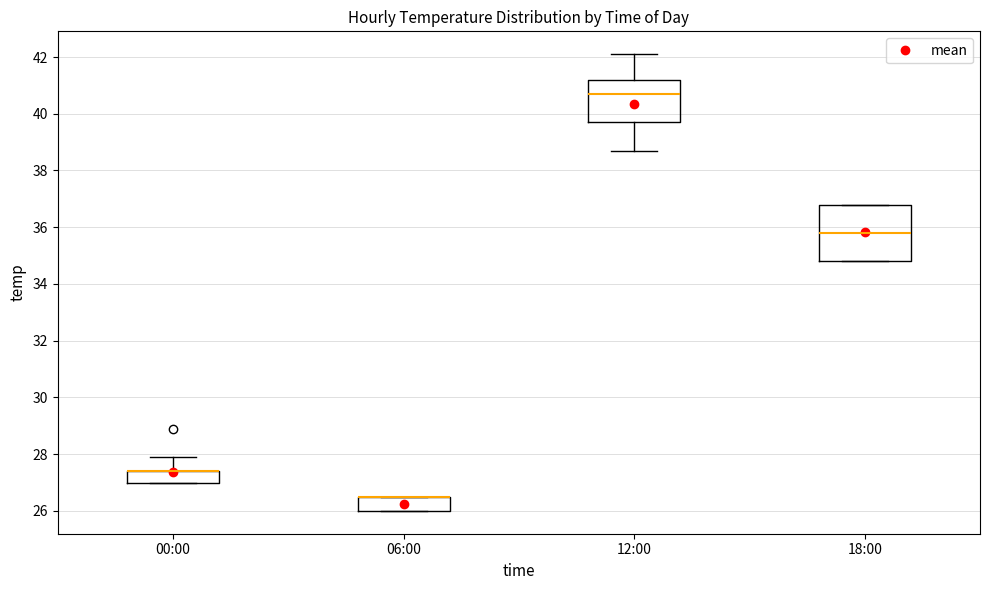

Which box is the tallest, from its lower edge to its upper edge?

18:00